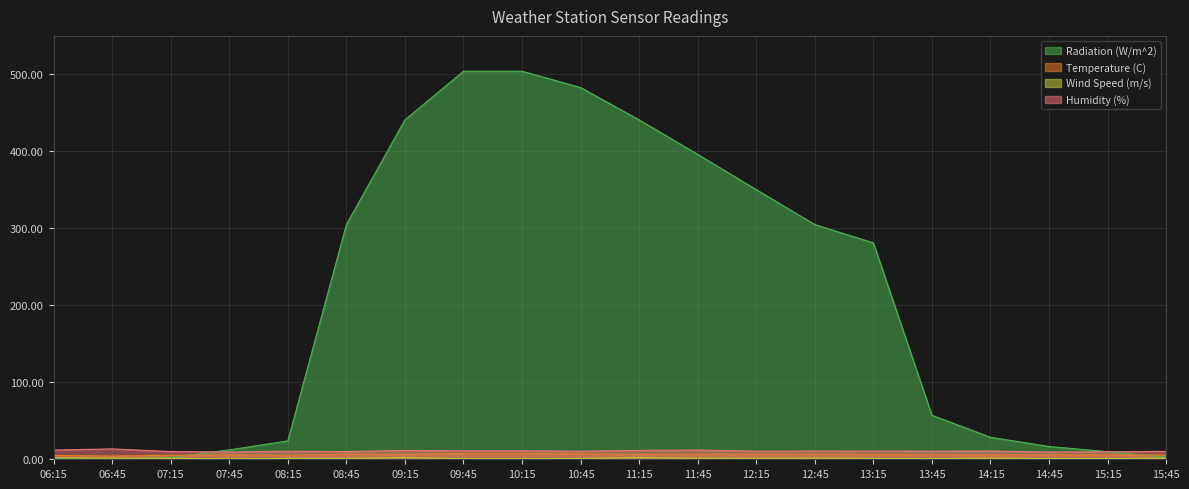

Does the chart display data point markers on the line(s)?

No